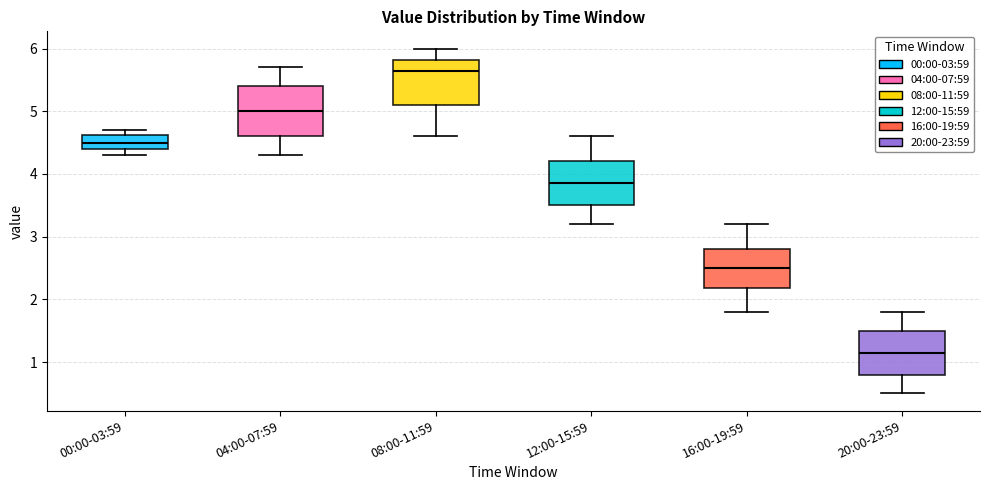

Reading left to right, transcribe this box plot: for each box, give where its median line is, the range the box spans, and where its two whiskers end, as read against the y-axis. The values are not printed on the chart, so give them approximately, as read against the axis.

00:00-03:59: median 4.5, box 4.4 to 4.6, whiskers 4.3 to 4.7
04:00-07:59: median 5.0, box 4.6 to 5.4, whiskers 4.3 to 5.7
08:00-11:59: median 5.7, box 5.1 to 5.8, whiskers 4.6 to 6.0
12:00-15:59: median 3.9, box 3.5 to 4.2, whiskers 3.2 to 4.6
16:00-19:59: median 2.5, box 2.2 to 2.8, whiskers 1.8 to 3.2
20:00-23:59: median 1.2, box 0.8 to 1.5, whiskers 0.5 to 1.8